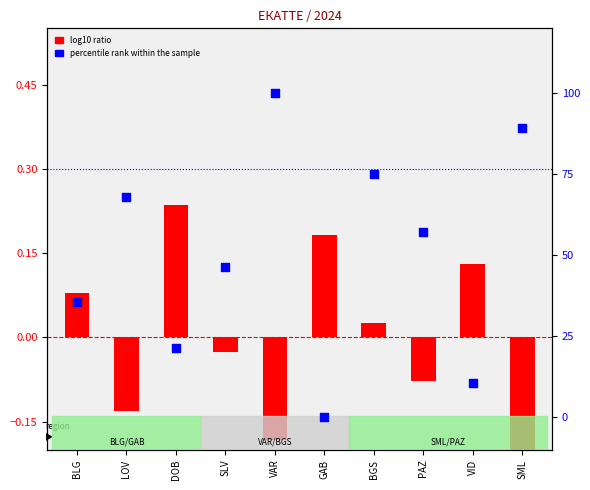

At which category is the sum across all series the highest?

VAR